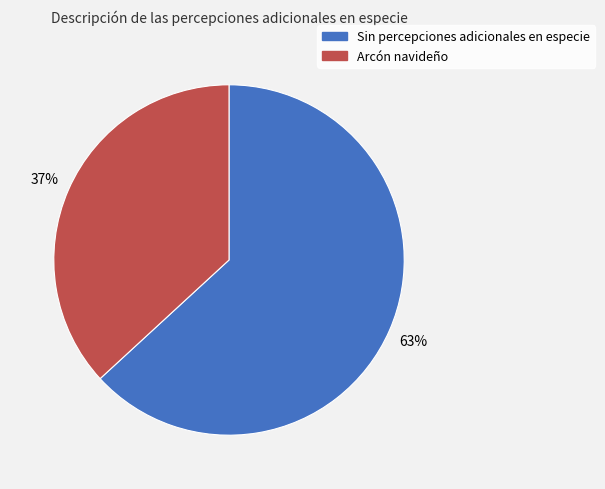

Which category has the smallest portion of the pie?

Arcón navideño